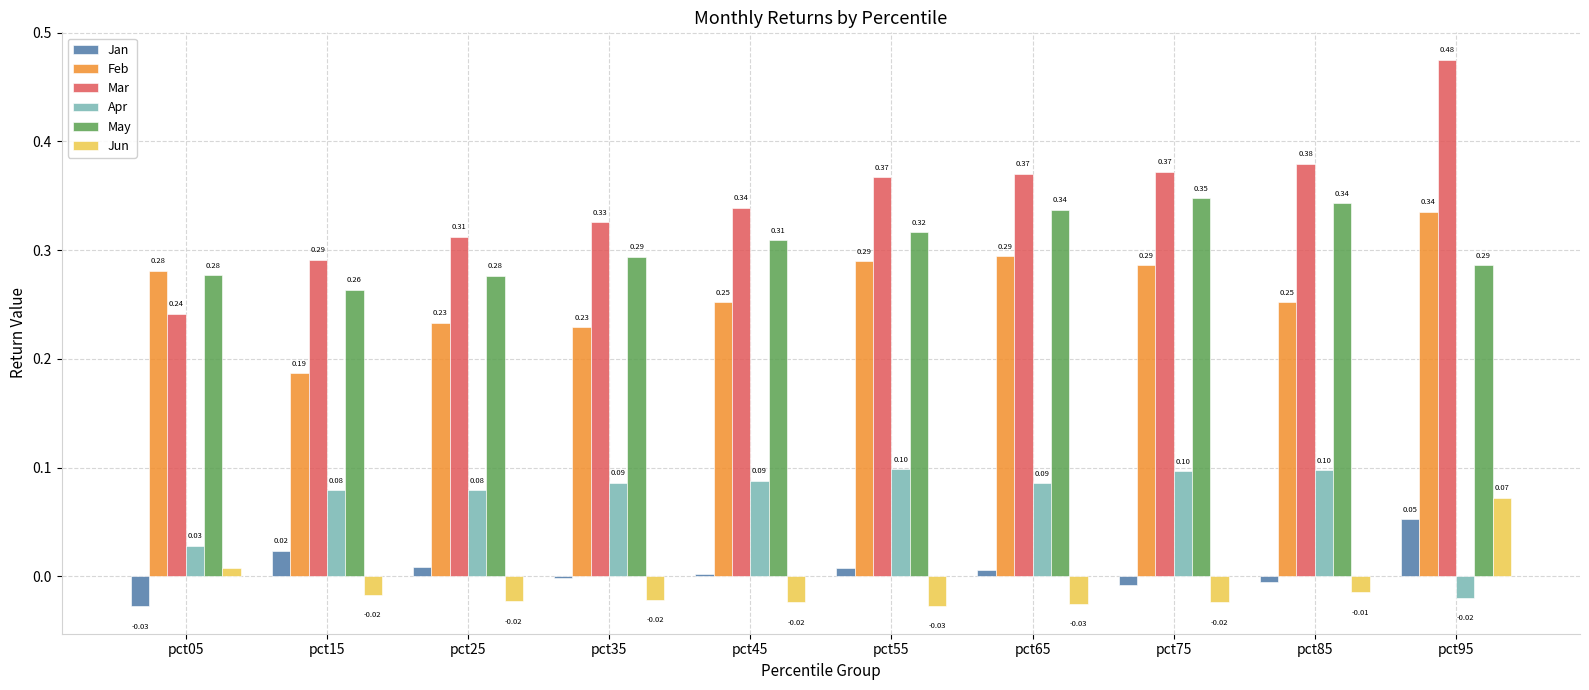

Which series has the largest total across all categories?

Mar